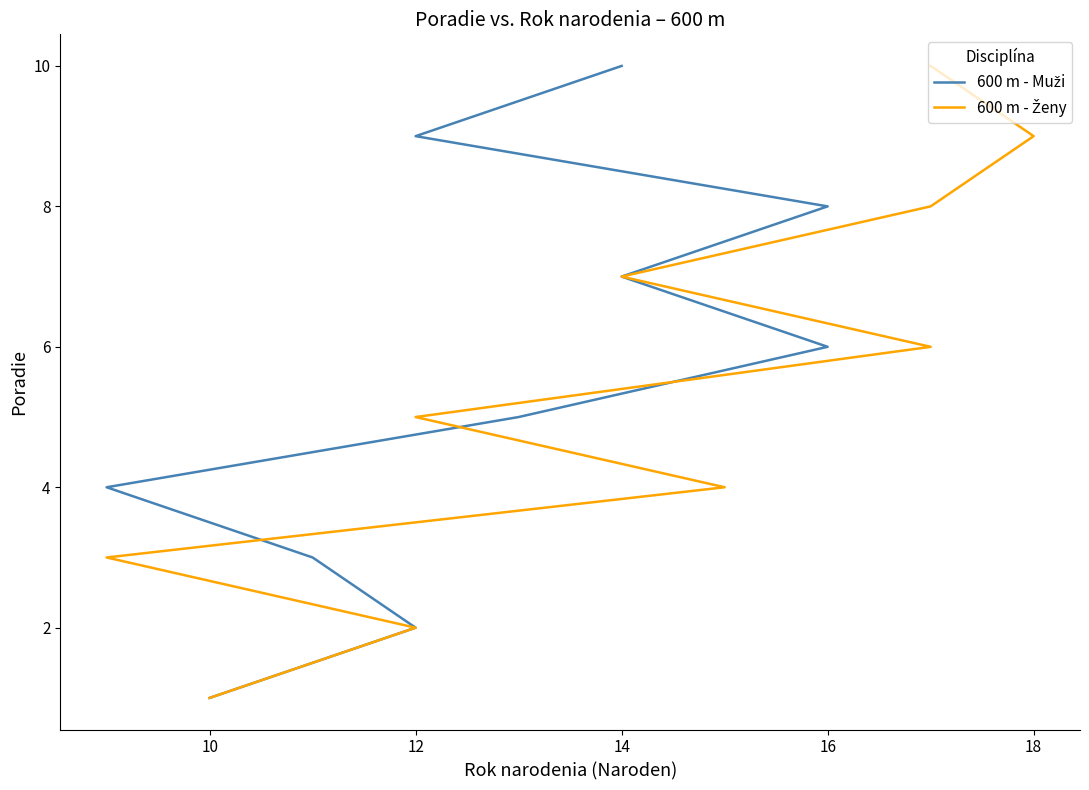

The value of 600 m - Muži at 12 is 13. True or false?

False